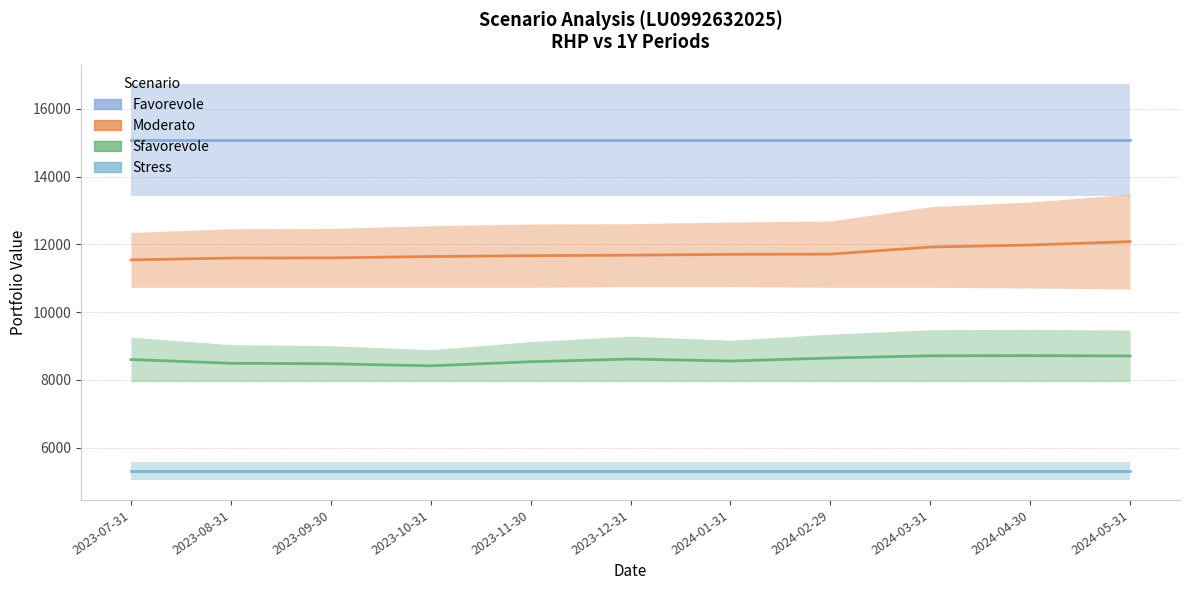

Which series has the largest total across all categories?

Favorevole